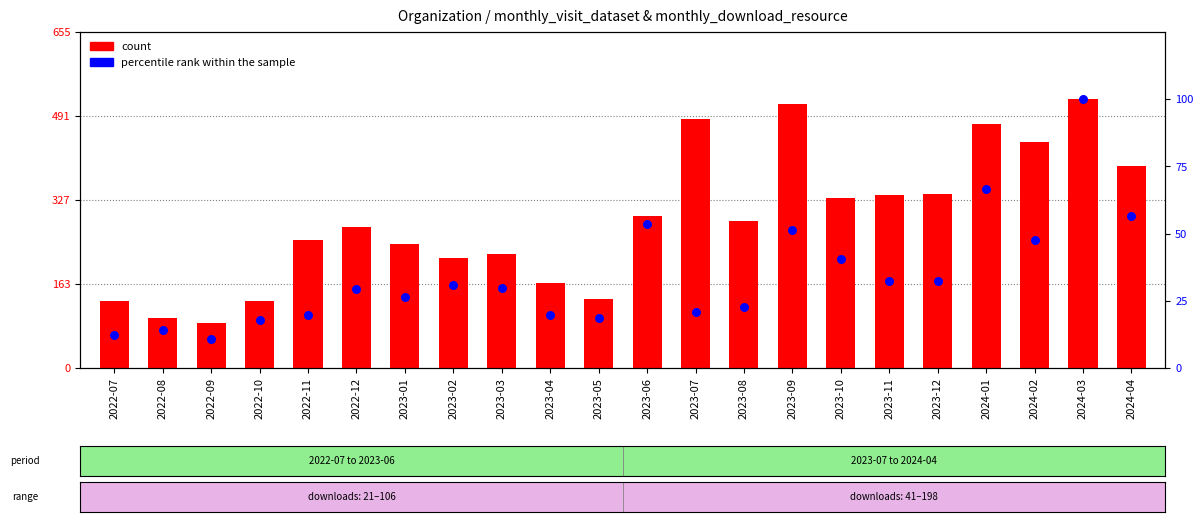

Is the value of percentile rank within the sample at 2022-12 greater than the value of count at 2023-08?

No